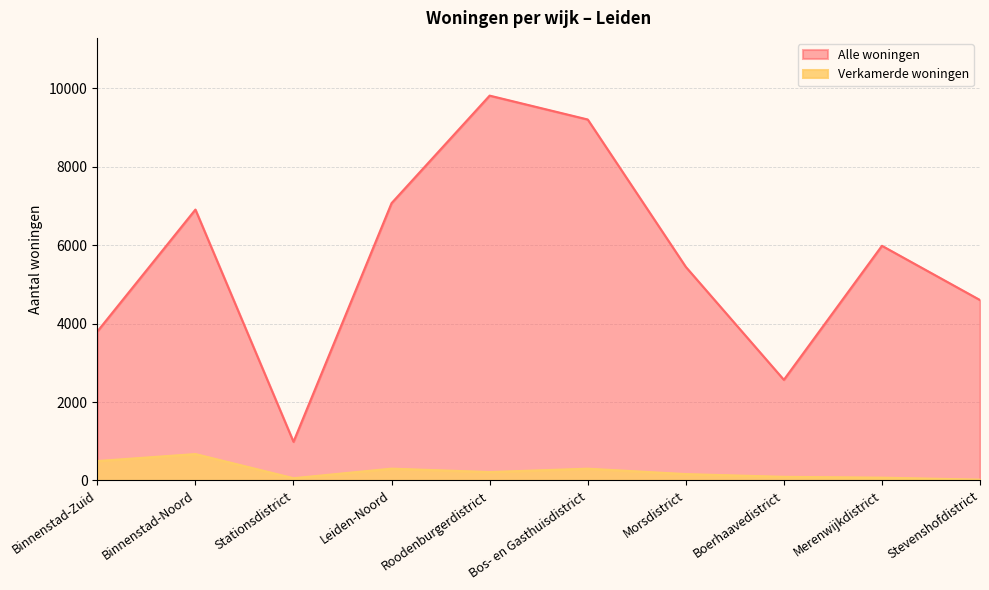

What is the label of the 1st point from the right?

Stevenshofdistrict